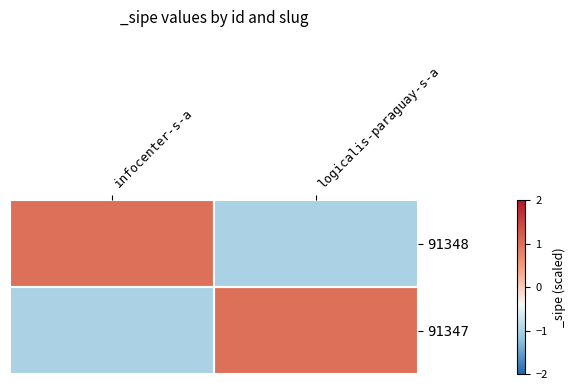

Which label corresponds to the largest value in the chart?

infocenter-s-a